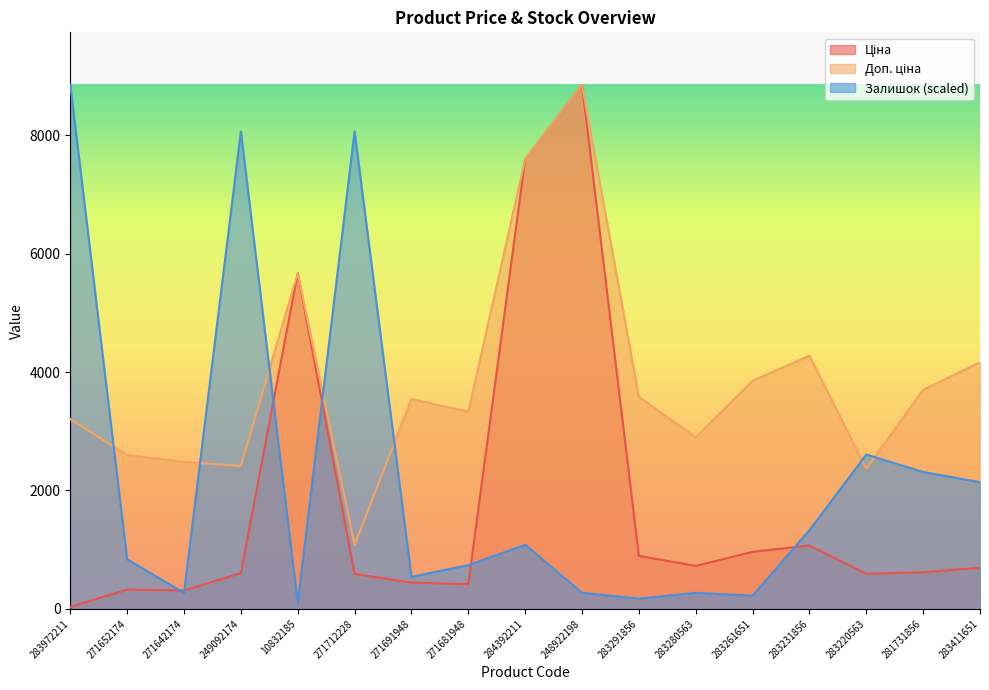

How many lines are shown in the chart?

3